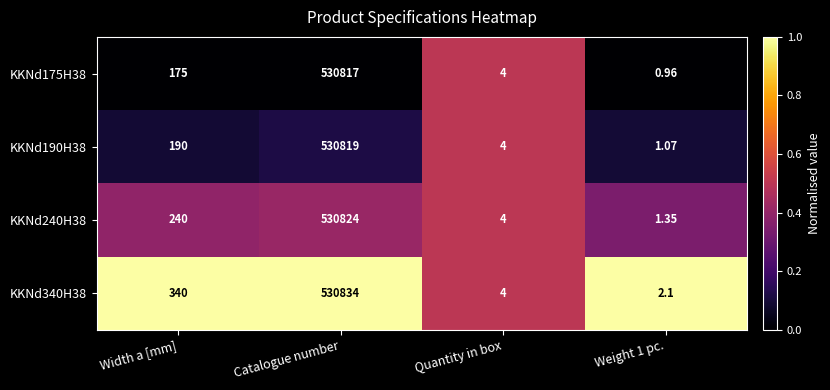

What is the total value across all series at Weight 1 pc.?

5.5